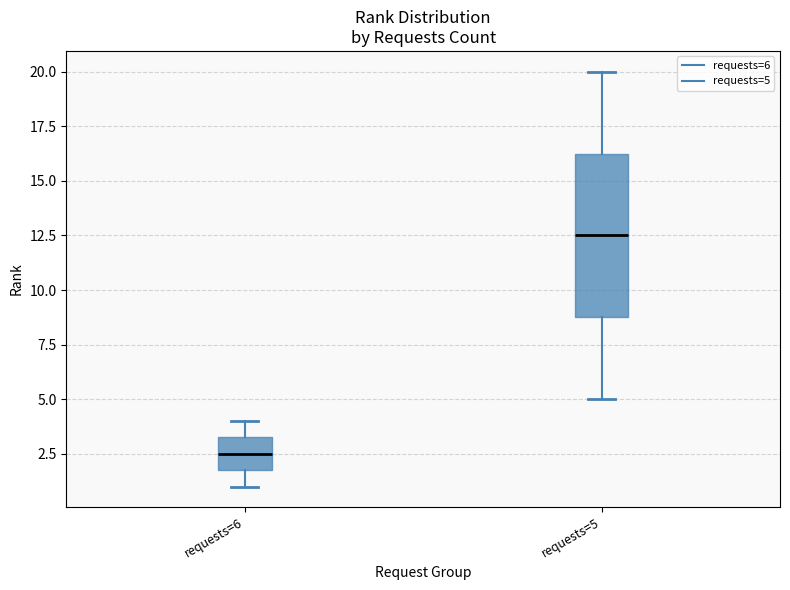

Which box is the tallest, from its lower edge to its upper edge?

requests=5